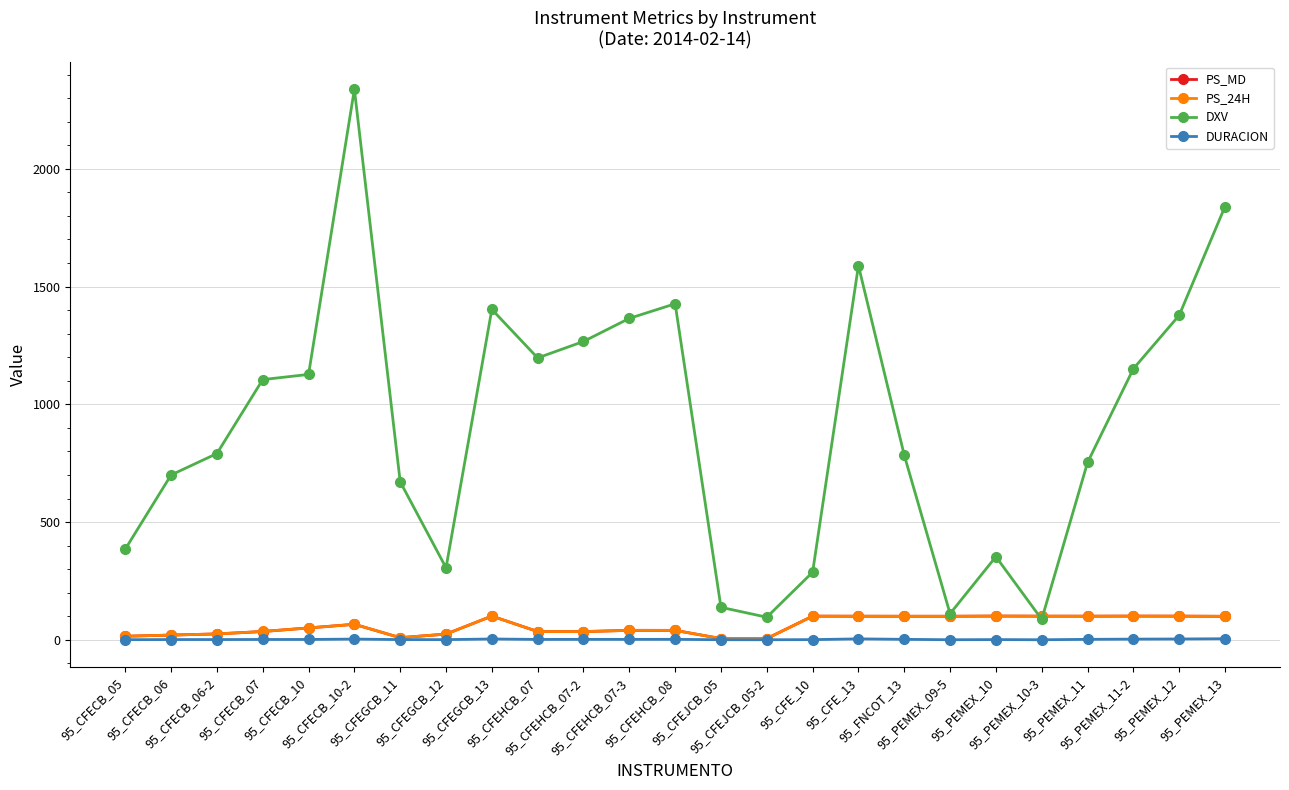

What is the value of the DXV point at the 10th from the left?

1197.0